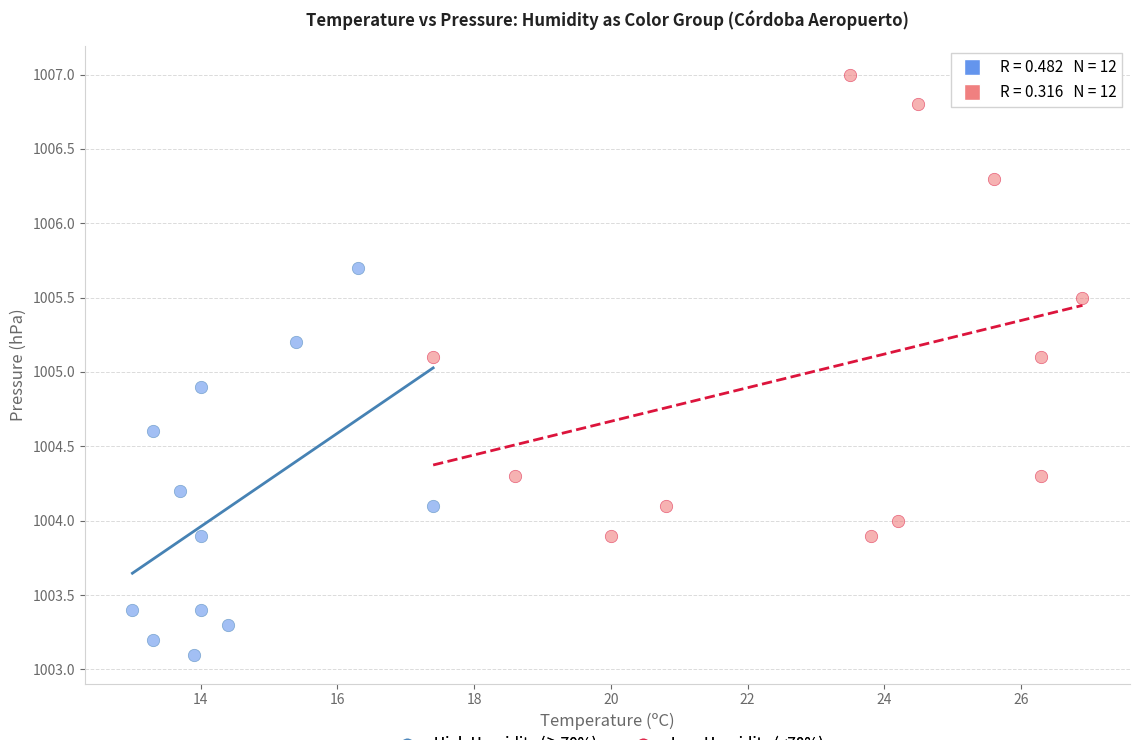

What are all the series names shown in the legend?

High Humidity (≥70%), Low Humidity (<70%)